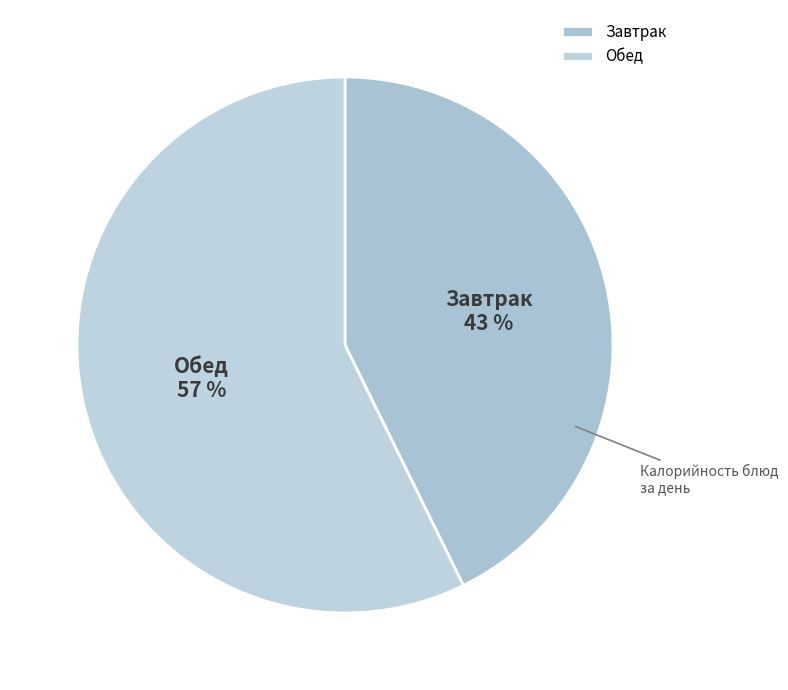

To the nearest percent, what is the combined percentage of Обед and Завтрак?

100%